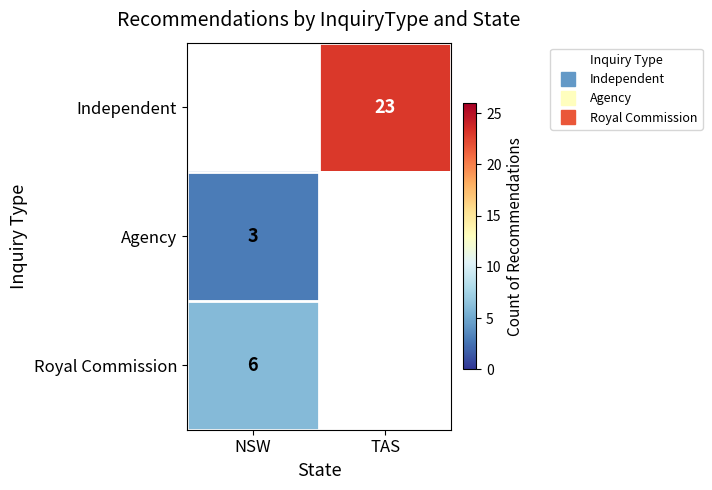

Is the value of Agency at TAS greater than the value of Independent at NSW?

No